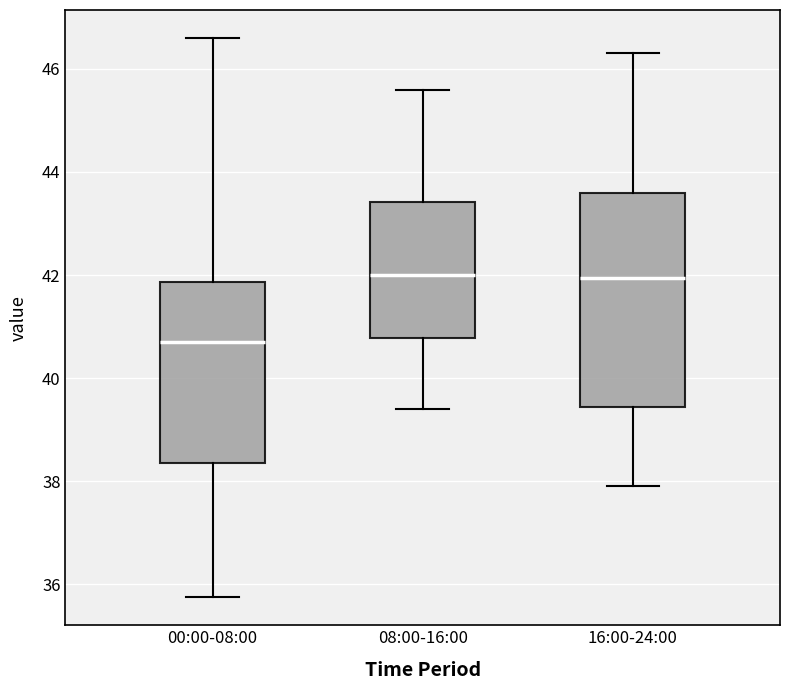

Comparing the boxes themselves (not the whiskers), which one is the tallest?

16:00-24:00